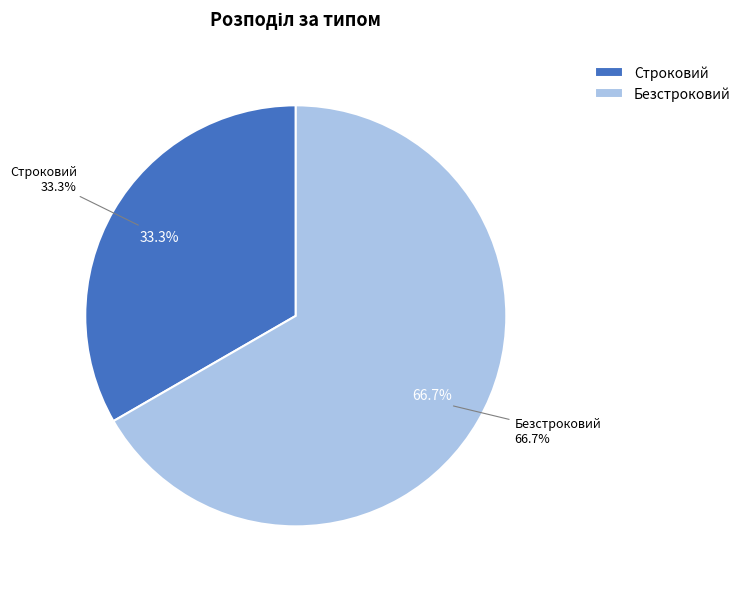

True or false: Строковий accounts for 33% of the total.

True